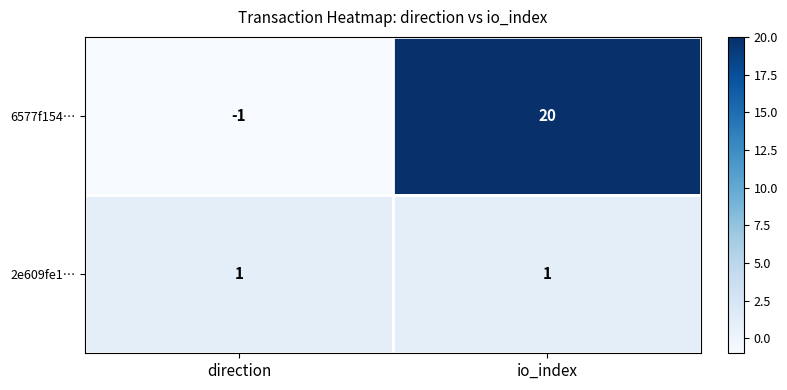

Reading left to right, list all the values displayed in this chart.

6577f154…: direction=-1	io_index=20
2e609fe1…: direction=1	io_index=1